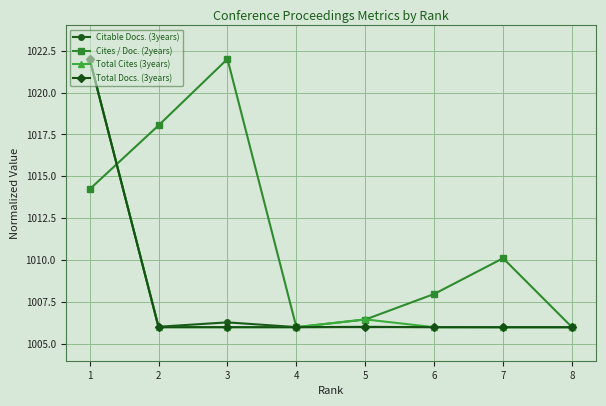

Which series has the largest total across all categories?

Cites / Doc. (2years)